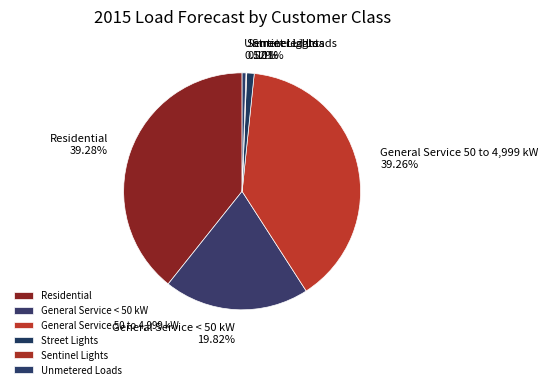

The General Service < 50 kW slice represents 20% of the pie. True or false?

True